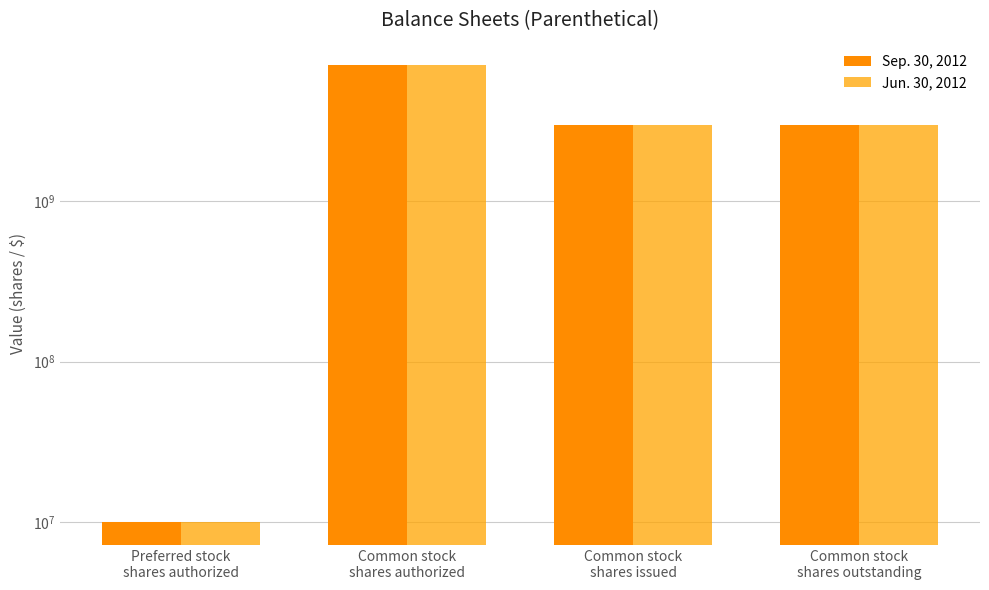

Reading right to left, transcribe all the data shown in this chart.

Sep. 30, 2012: 2964181540	2964181540	7000000000	10000000
Jun. 30, 2012: 2964181540	2964181540	7000000000	10000000